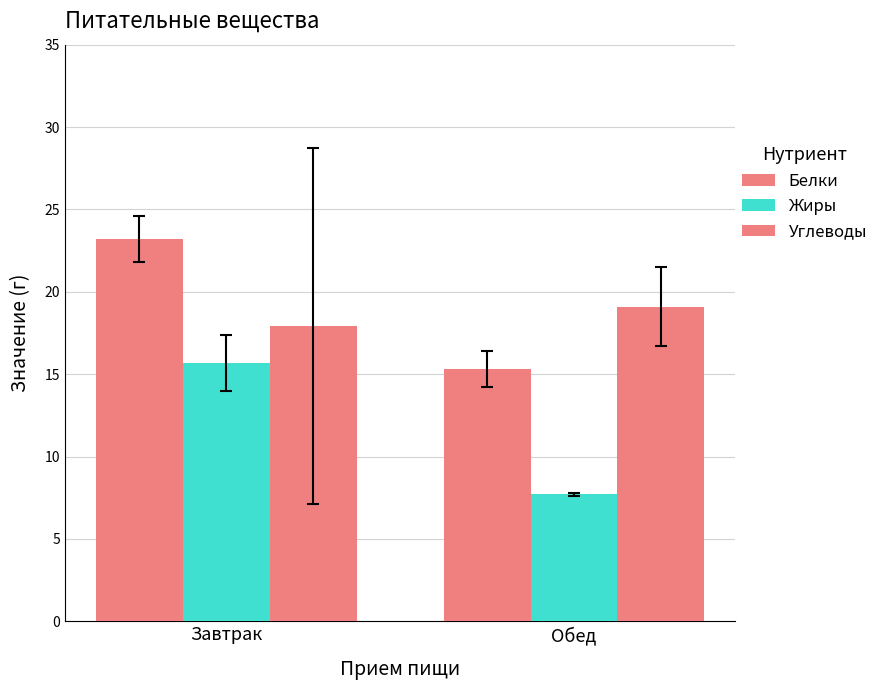

At how many categories does at least one series exceed 9?

2